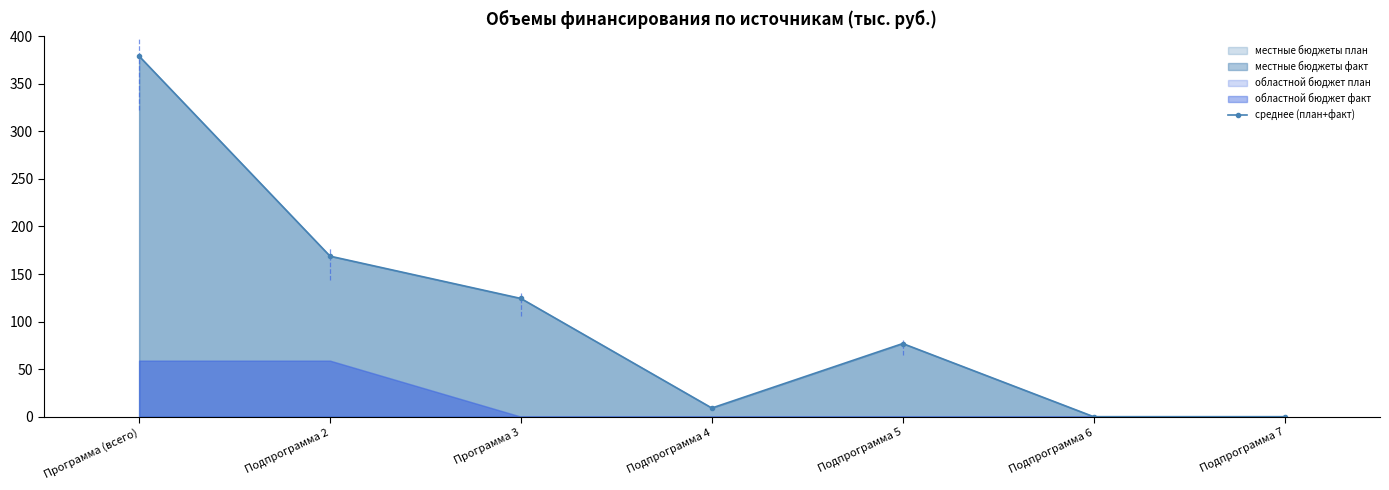

The chart shows a value of 9.1 at Подпрограмма 4. True or false?

True